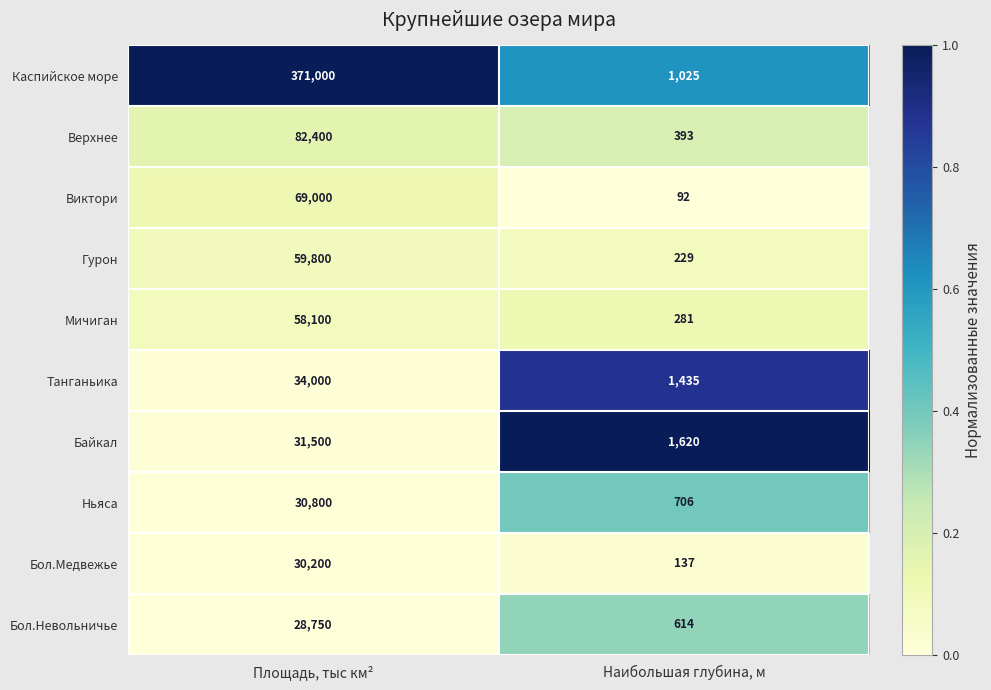

Reading left to right, what are all the values shown in this chart?

Каспийское море: Площадь, тыс км²=371000	Наибольшая глубина, м=1025
Верхнее: Площадь, тыс км²=82400	Наибольшая глубина, м=393
Виктори: Площадь, тыс км²=69000	Наибольшая глубина, м=92
Гурон: Площадь, тыс км²=59800	Наибольшая глубина, м=229
Мичиган: Площадь, тыс км²=58100	Наибольшая глубина, м=281
Танганьика: Площадь, тыс км²=34000	Наибольшая глубина, м=1435
Байкал: Площадь, тыс км²=31500	Наибольшая глубина, м=1620
Ньяса: Площадь, тыс км²=30800	Наибольшая глубина, м=706
Бол.Медвежье: Площадь, тыс км²=30200	Наибольшая глубина, м=137
Бол.Невольничье: Площадь, тыс км²=28750	Наибольшая глубина, м=614